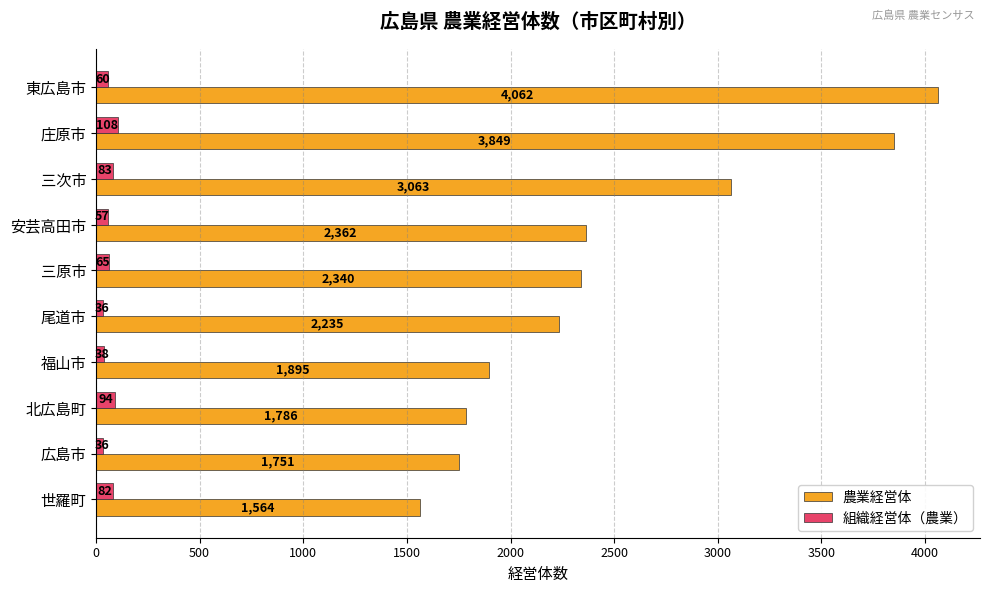

The 農業経営体 series shows 2362 at 安芸高田市. True or false?

True